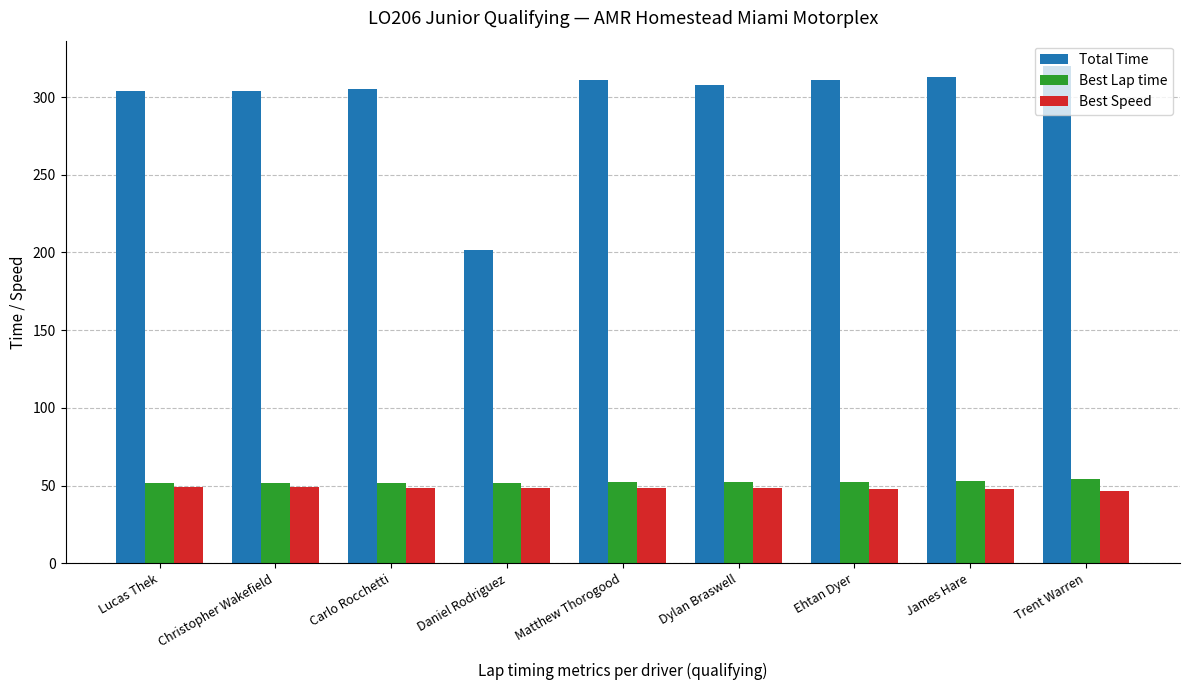

What is the sum of the Best Speed values at Daniel Rodriguez and Trent Warren?

95.1